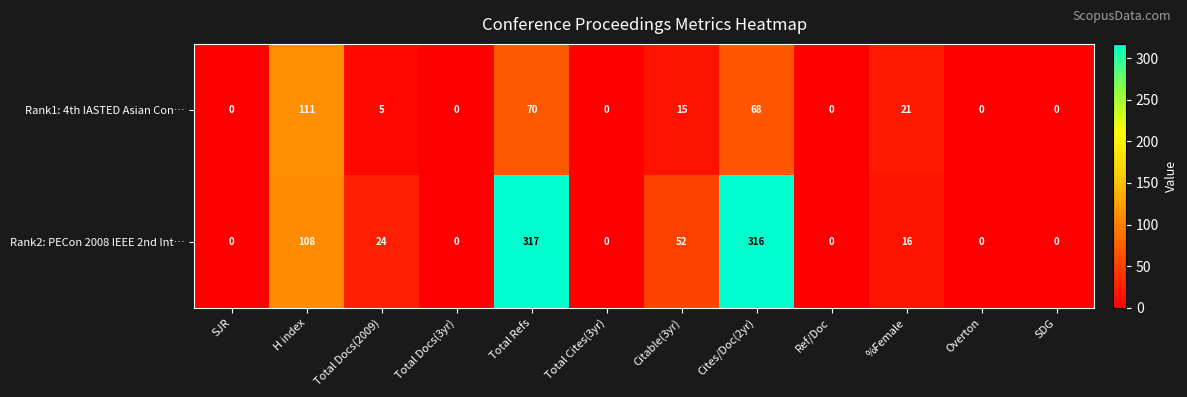

Rank the series by their average value, from lowest to highest.

Rank1: 4th IASTED Asian Con…, Rank2: PECon 2008 IEEE 2nd Int…